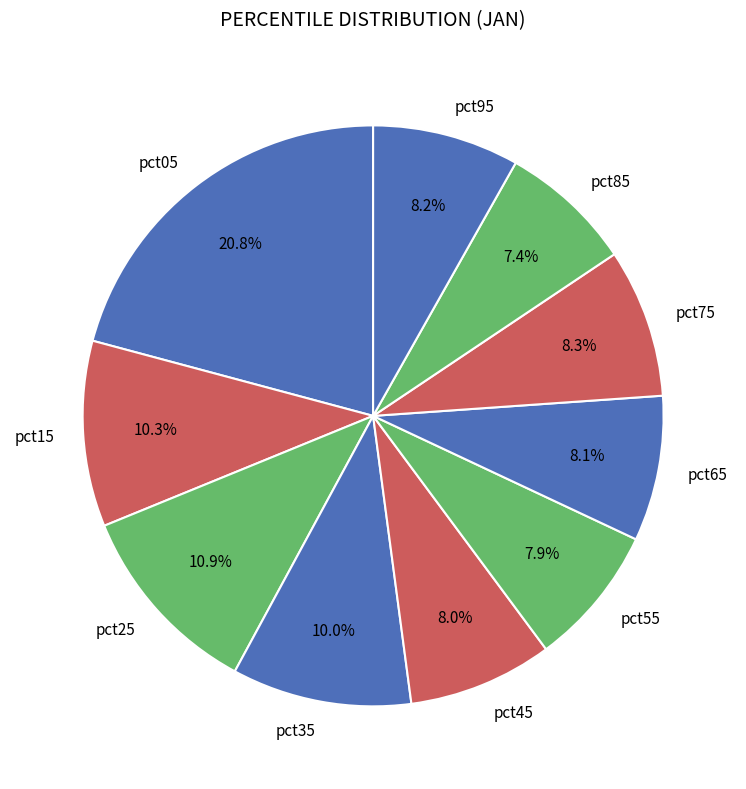

Between pct35 and pct25, which is larger?

pct25